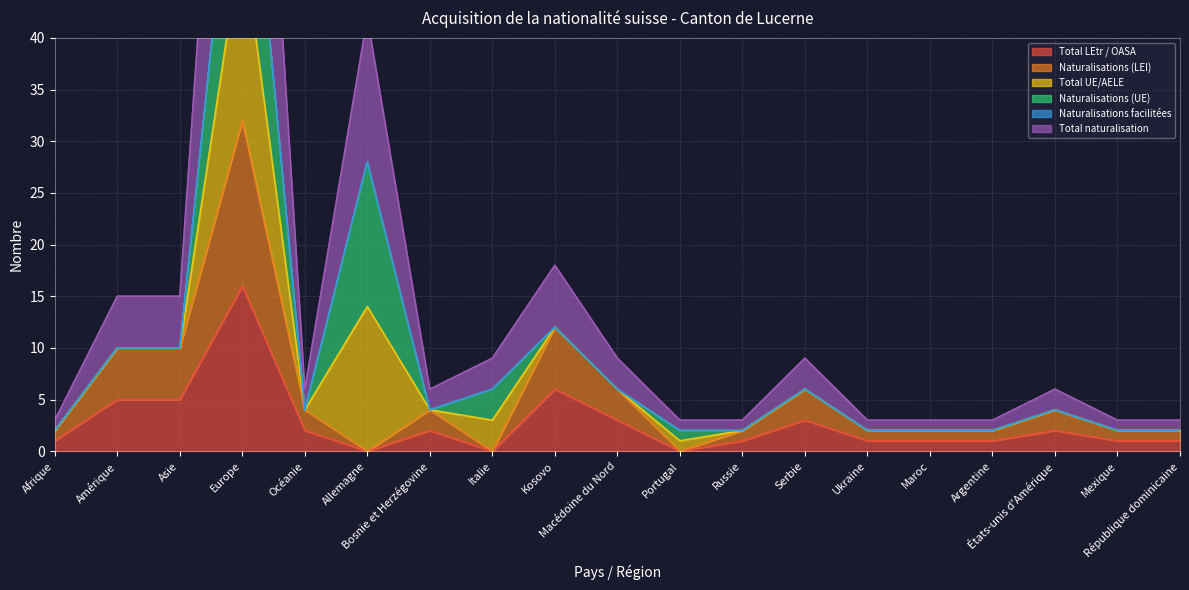

Which series has the largest total across all categories?

Total naturalisation